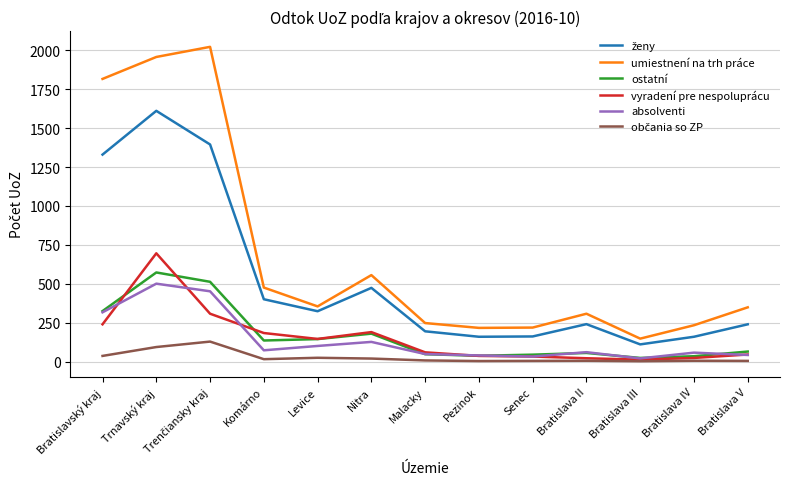

Between Bratislavský kraj and Malacky, which series saw the biggest shift?

umiestnení na trh práce